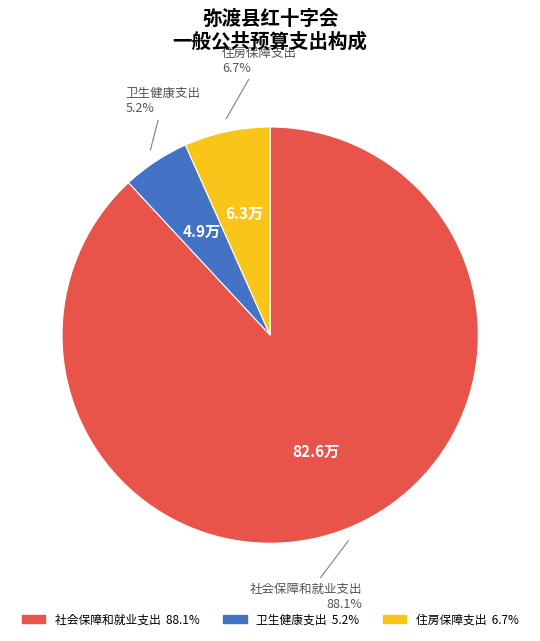

Which slice is the largest?

社会保障和就业支出